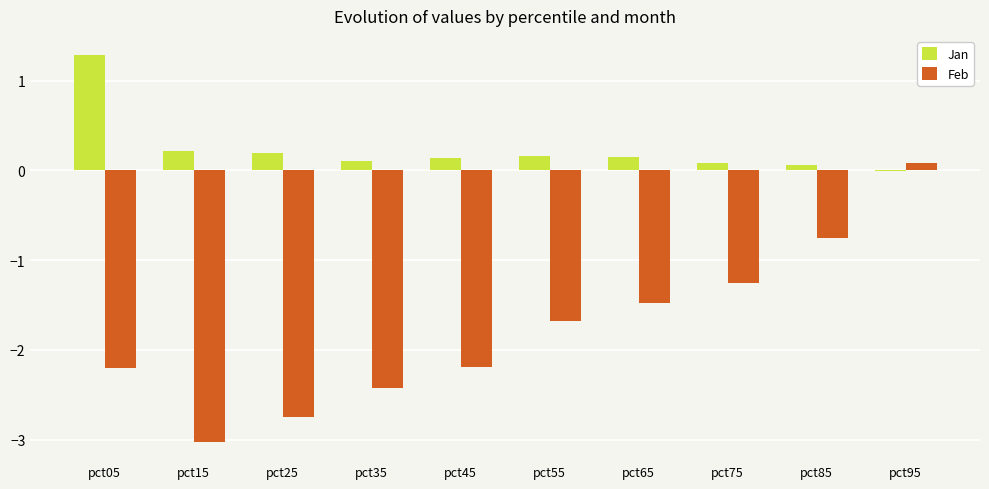

Is it true that Jan equals -0.0 at pct95?

True